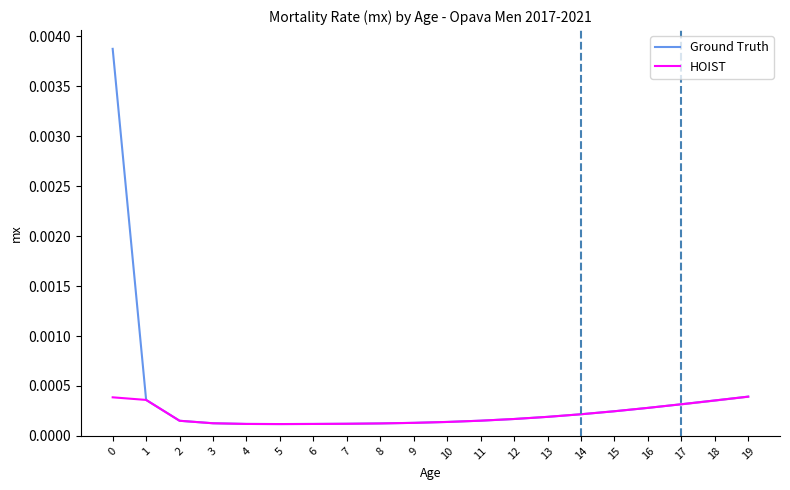

True or false: HOIST and Ground Truth cross at least once.

False